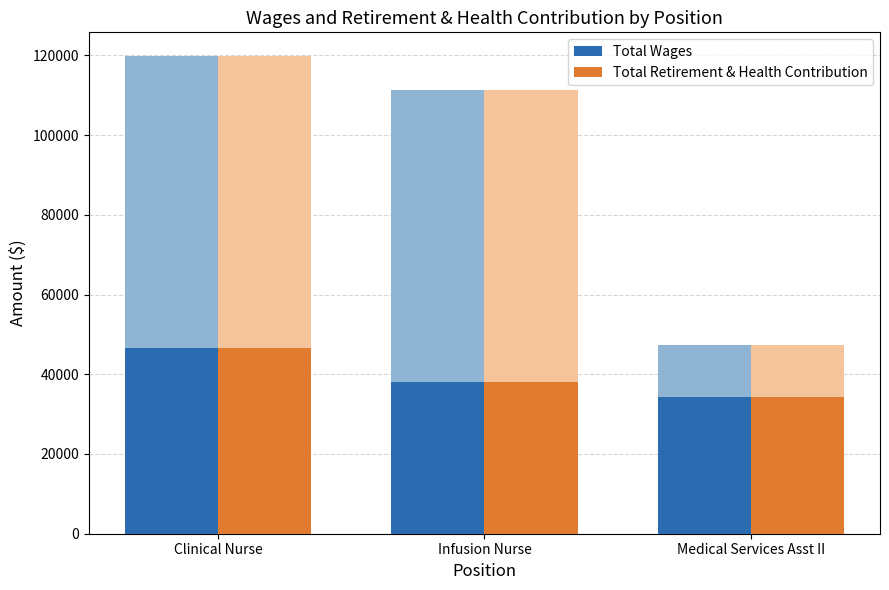

What is the value of the Total Retirement & Health Contribution bar at the 2nd from the left?

37976